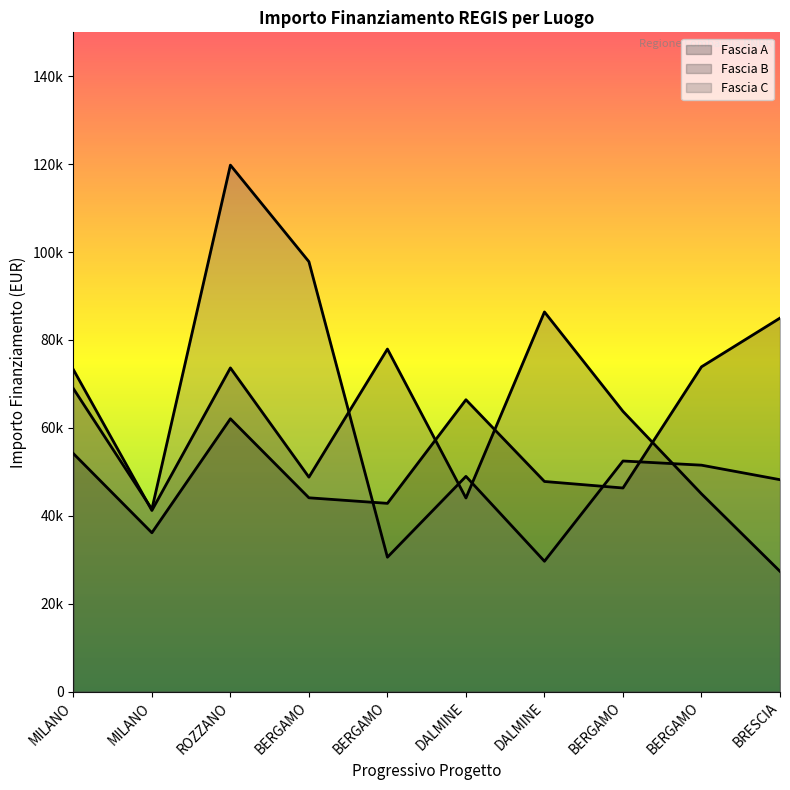

Which series has the largest total across all categories?

Fascia C